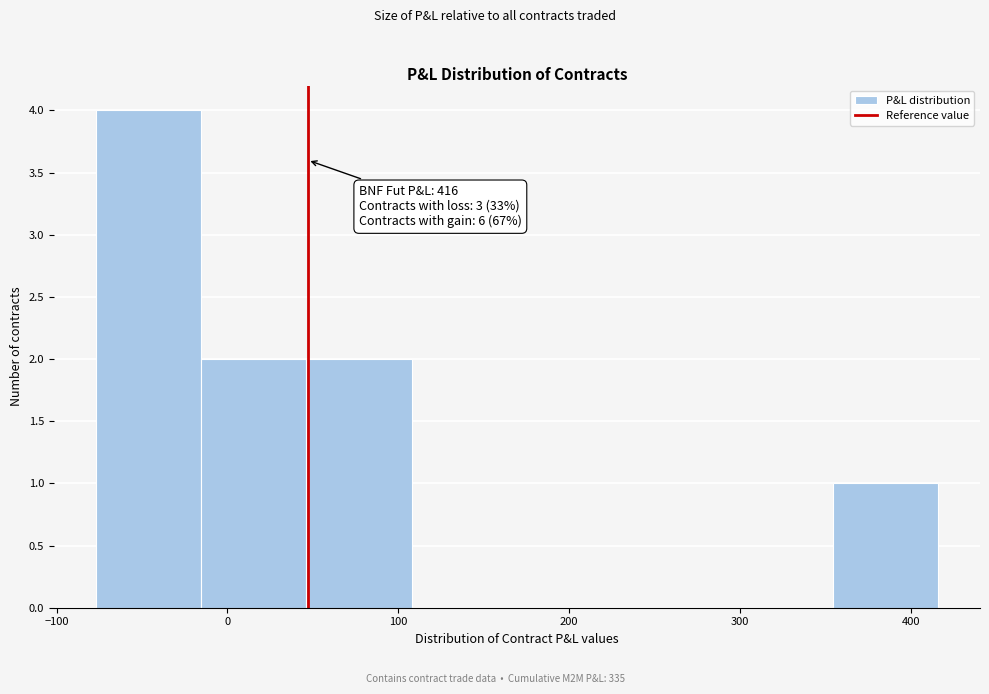

Which range on the x-axis has the tallest bar?

-80 to -20